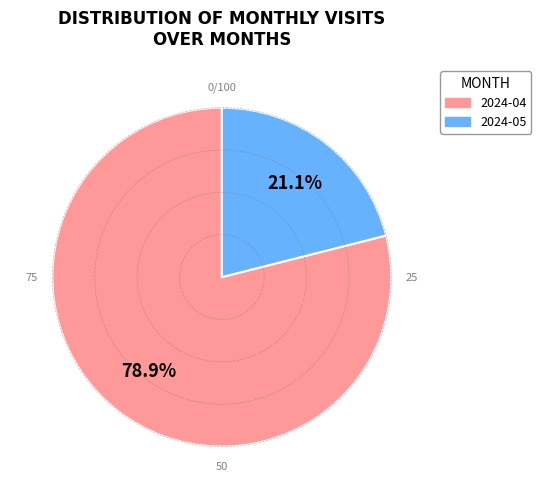

True or false: 2024-04 accounts for 79% of the total.

True